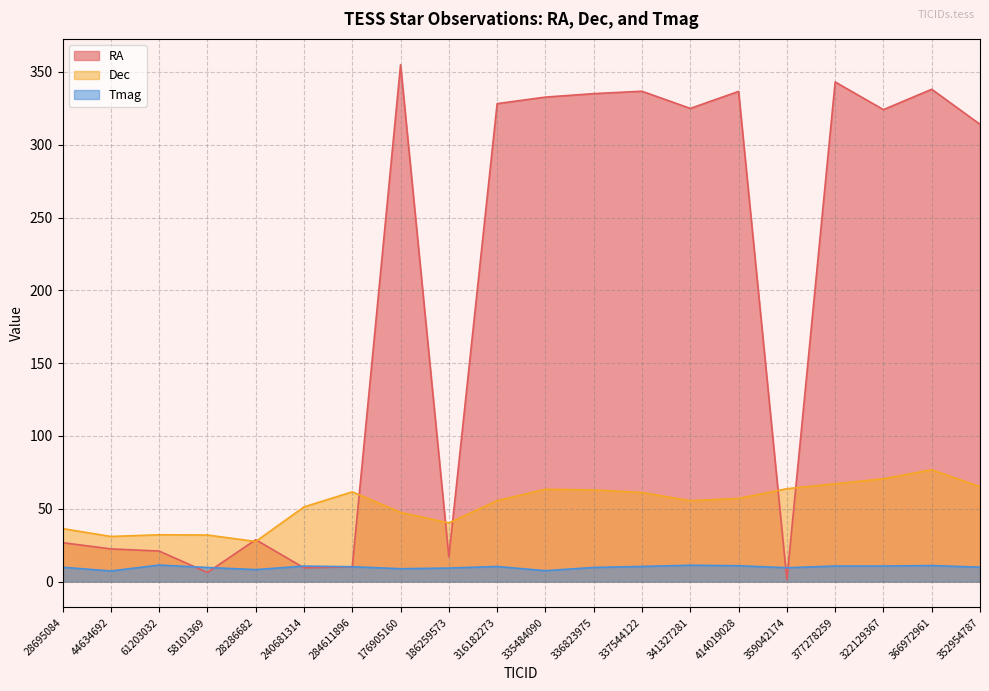

Reading right to left, list all the values displayed in this chart.

RA: 352954787=314.0	366972961=338.1	322129367=324.1	377278259=343.2	359042174=1.3	414019028=336.7	341327281=325.0	337544122=336.8	336823975=335.1	335484090=332.7	316182273=328.3	186259573=17.0	176905160=355.0	284611896=10.2	240681314=9.5	28286682=28.8	58101369=6.3	61203032=21.0	44634692=22.5	28695084=26.7
Dec: 352954787=65.2	366972961=76.8	322129367=70.6	377278259=67.2	359042174=63.8	414019028=57.1	341327281=55.6	337544122=61.2	336823975=62.9	335484090=63.4	316182273=55.6	186259573=40.3	176905160=47.6	284611896=61.6	240681314=51.3	28286682=27.6	58101369=32.0	61203032=32.1	44634692=31.0	28695084=36.4
Tmag: 352954787=9.9	366972961=11.0	322129367=10.7	377278259=10.7	359042174=9.5	414019028=10.9	341327281=11.2	337544122=10.4	336823975=9.7	335484090=7.5	316182273=10.4	186259573=9.3	176905160=8.8	284611896=10.2	240681314=10.7	28286682=8.2	58101369=9.7	61203032=11.4	44634692=7.3	28695084=9.9